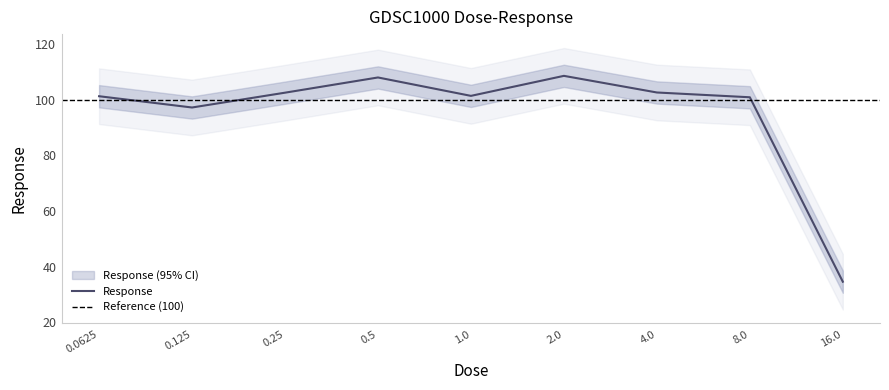

Which category has the lowest value across all series?

16.0